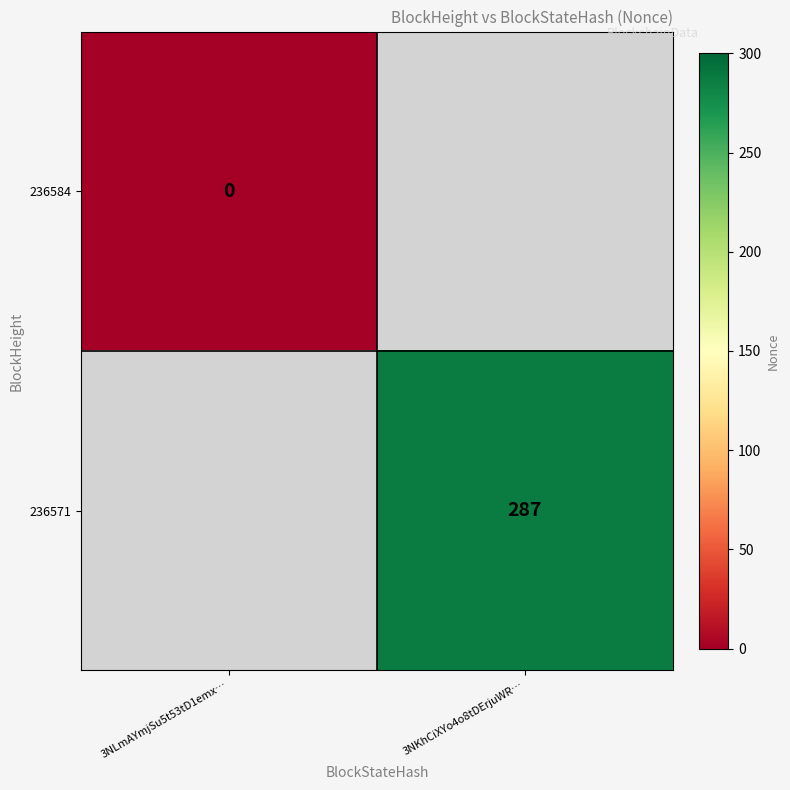

The 236571 series shows 287 at 3NKhCiXYo4o8tDErjuWR…. True or false?

True